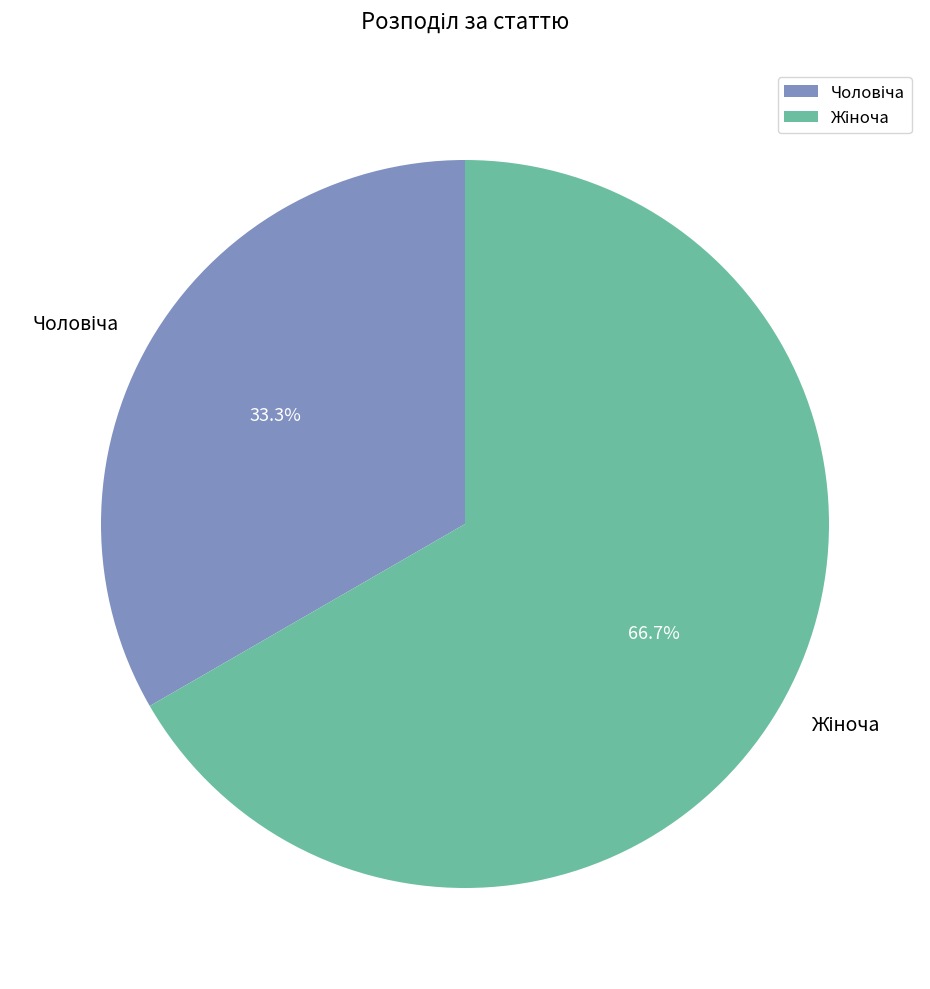

Does any single category account for the majority?

Yes